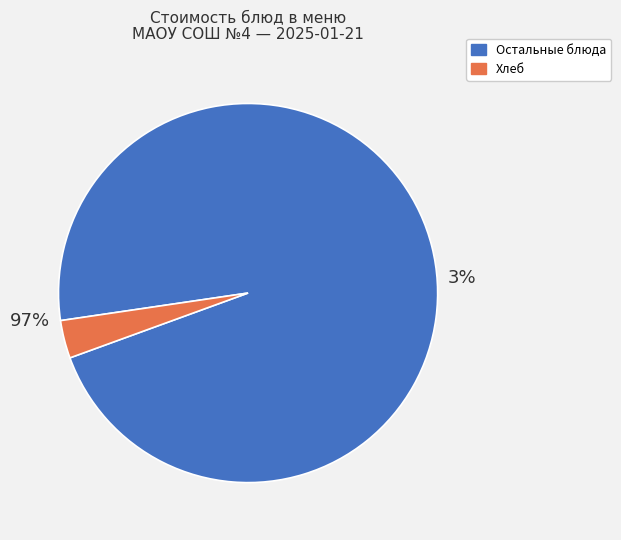

Is Хлеб ржаной the majority of the pie?

No